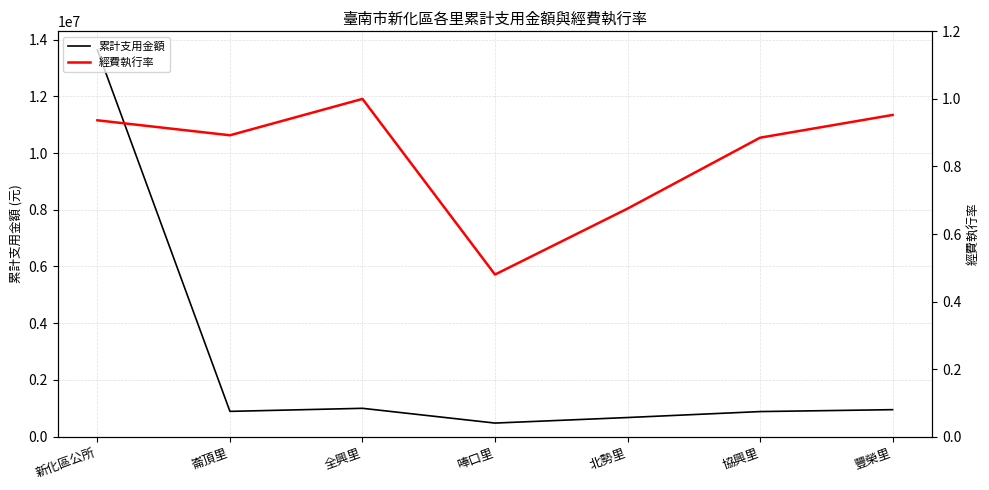

How many lines are shown in the chart?

2